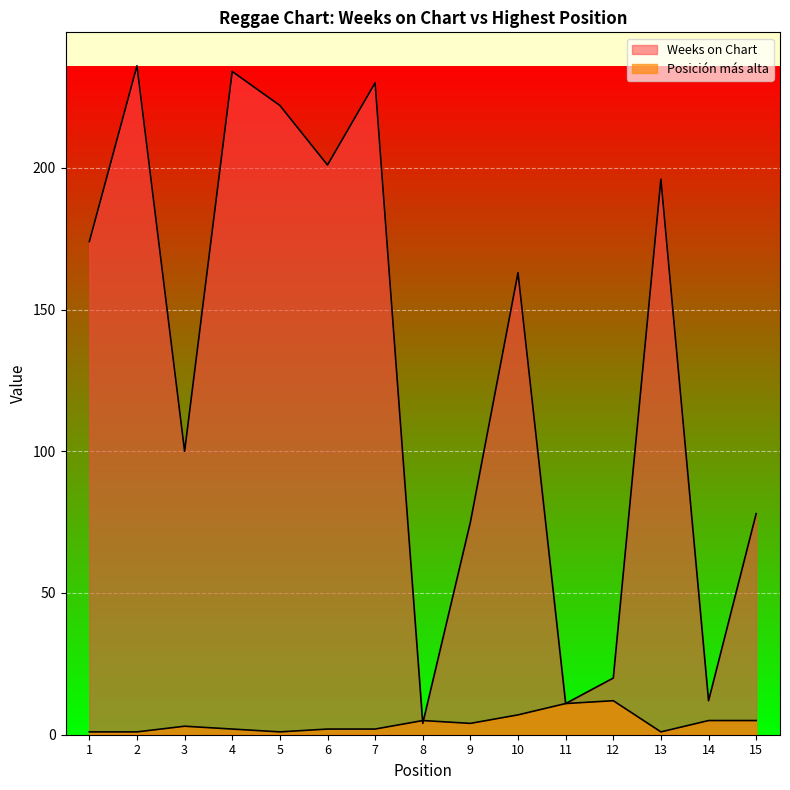

At how many categories does at least one series exceed 88?

9